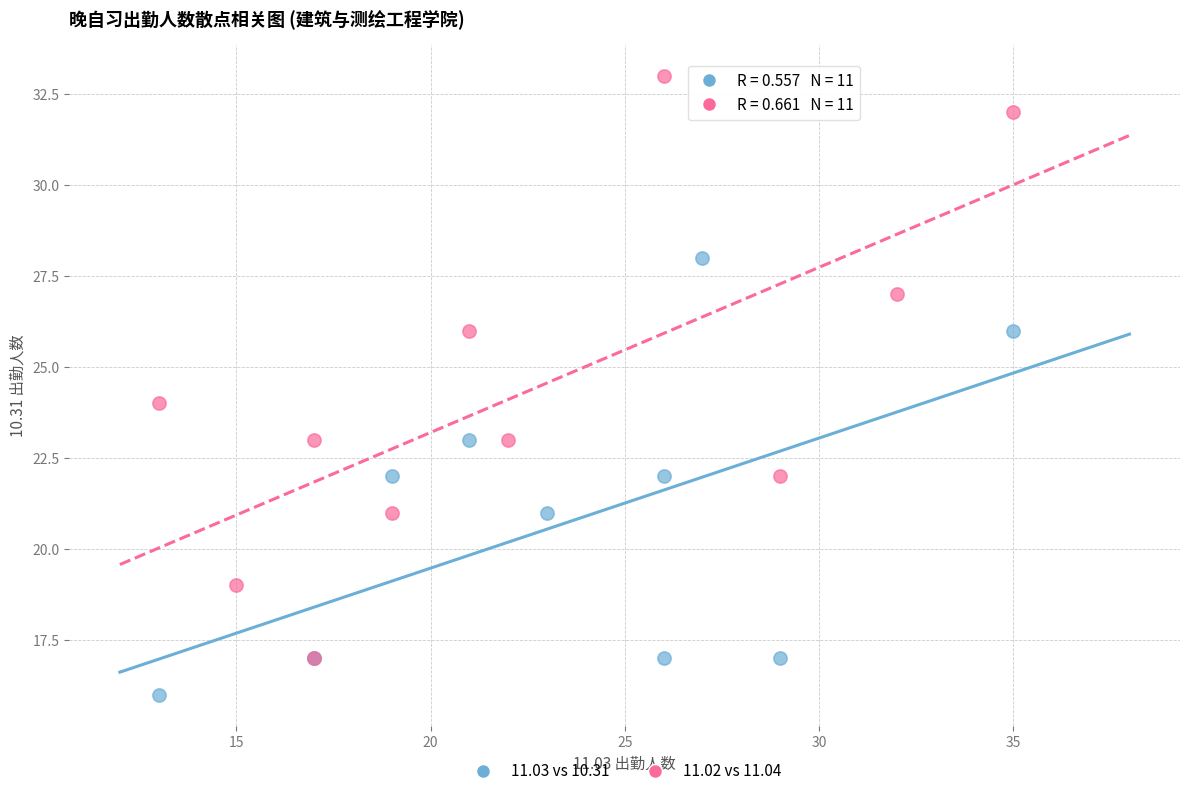

What are all the series names shown in the legend?

11.03 vs 10.31, 11.02 vs 11.04